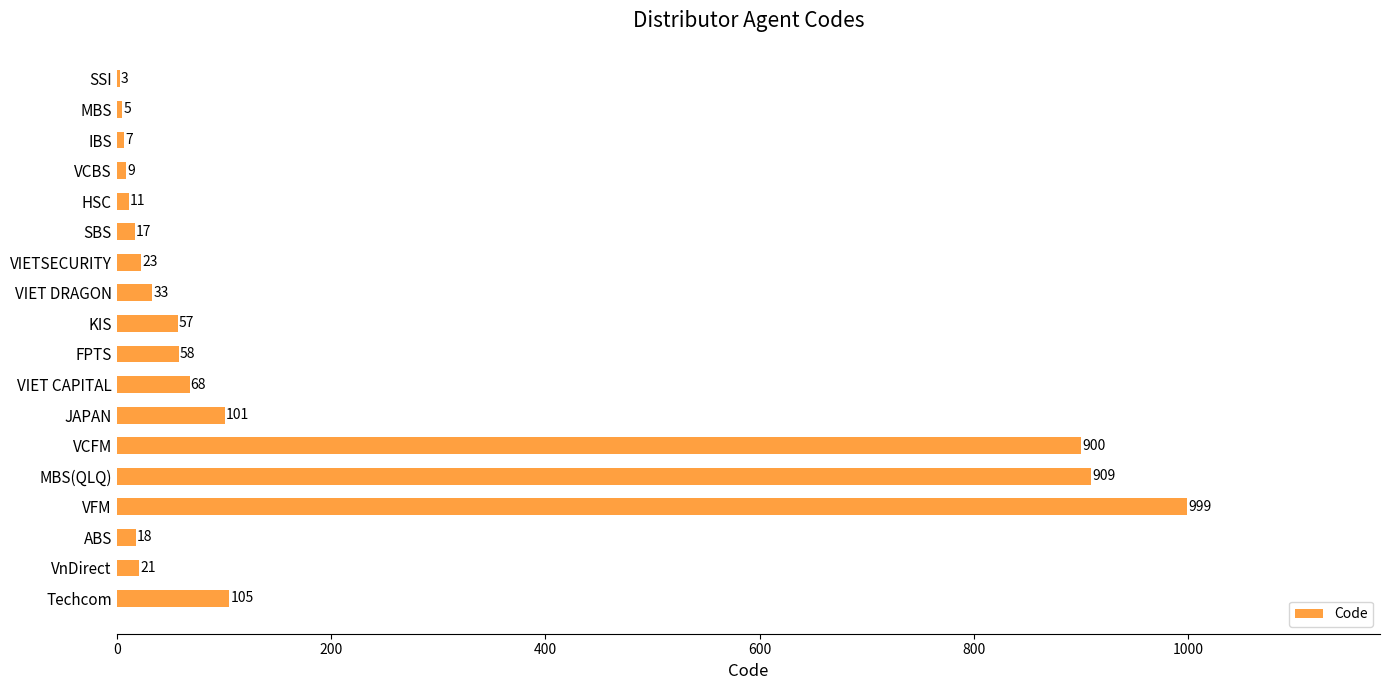

Is it true that the value at Techcom is 105?

True